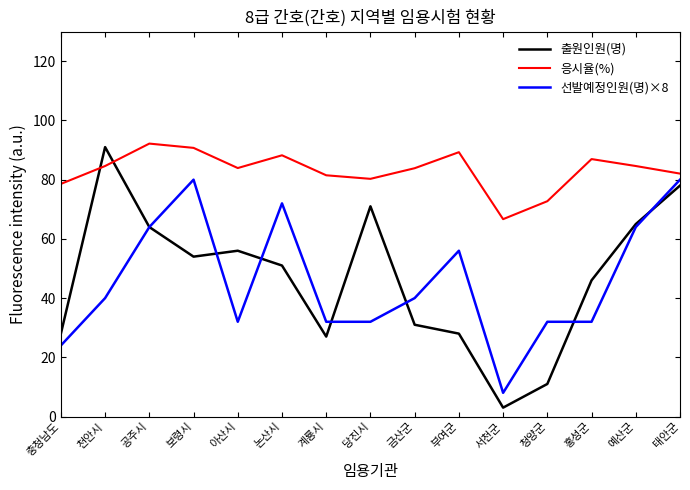

Which category has the lowest value in the 응시율(%) series?

서천군